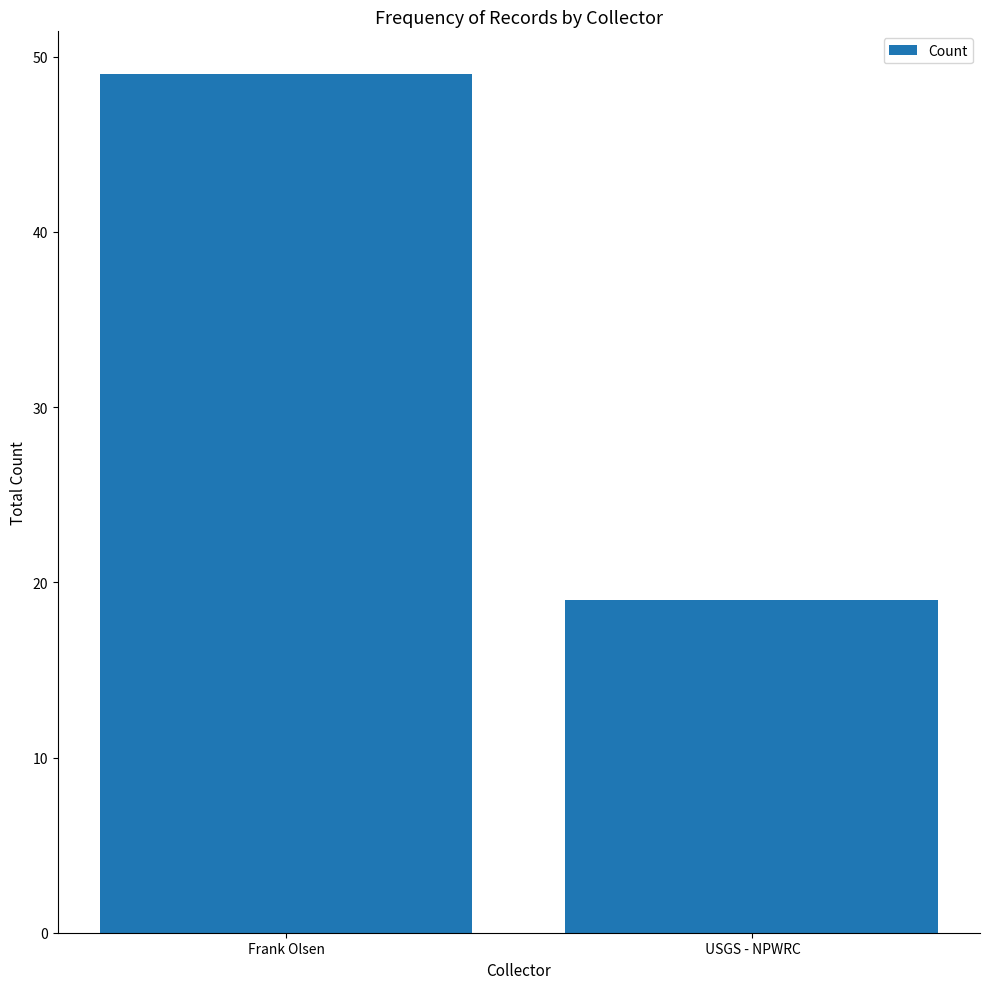

Which has a higher value, Frank Olsen or  USGS - NPWRC?

Frank Olsen